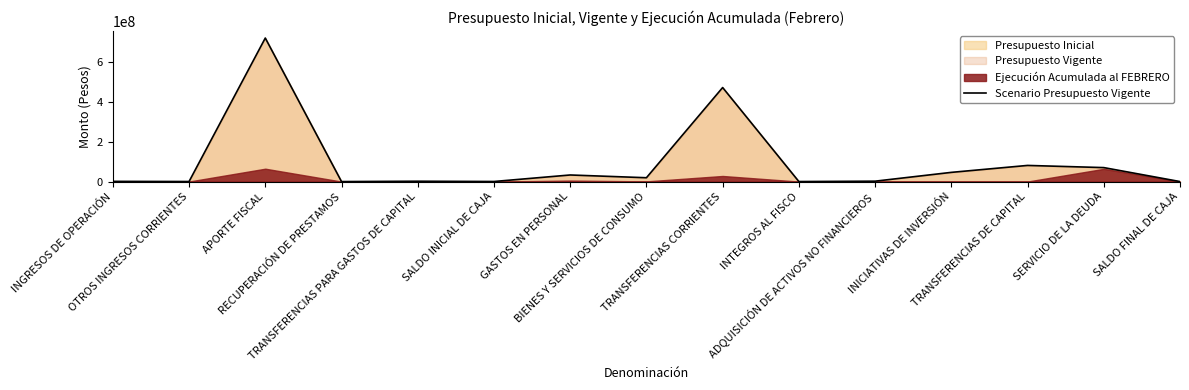

Which label corresponds to the smallest value in the chart?

RECUPERACIÓN DE PRESTAMOS